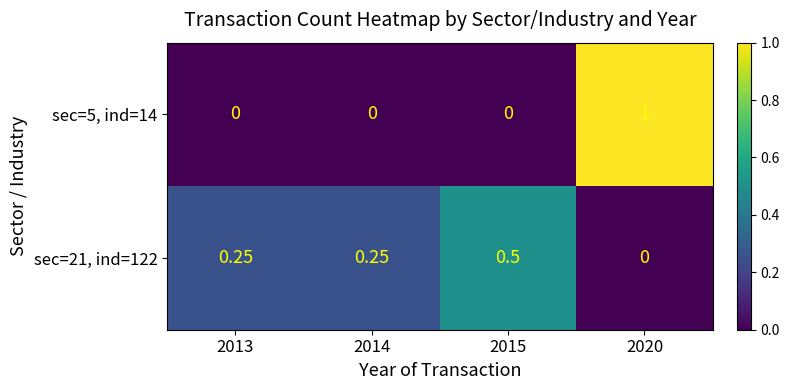

How many positive values does the sec=21, ind=122 series have?

3